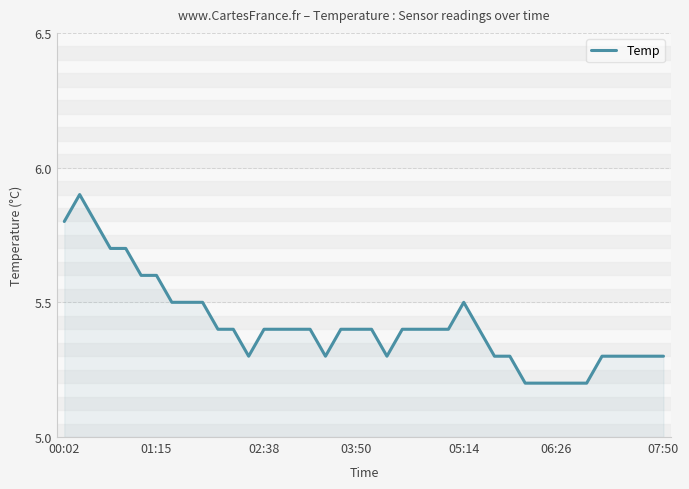

What is the maximum value shown in the chart?

5.9